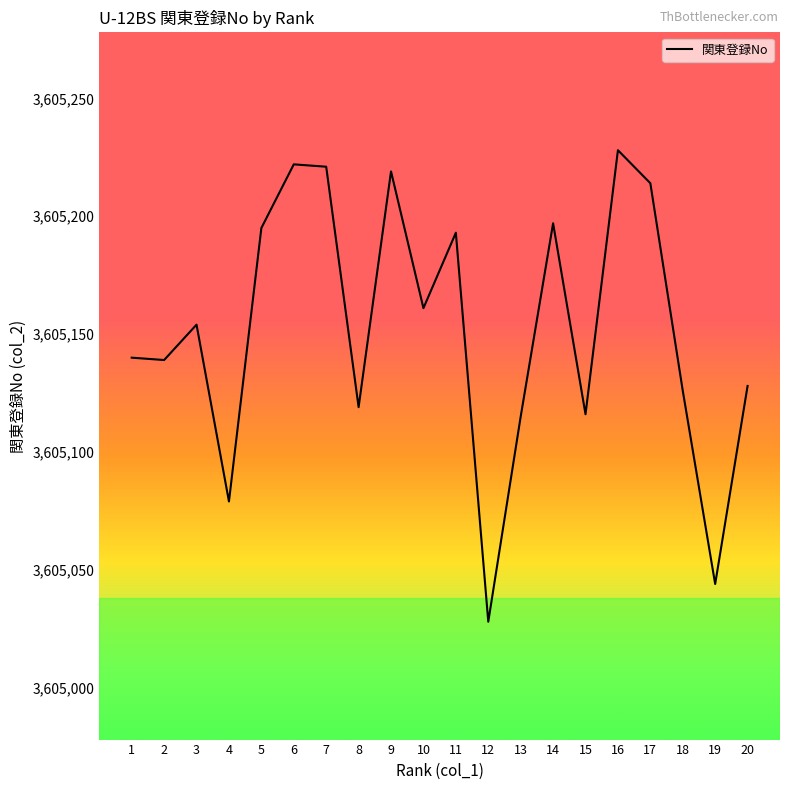

What is the approximate value at 11, to the nearest 50?

3605200